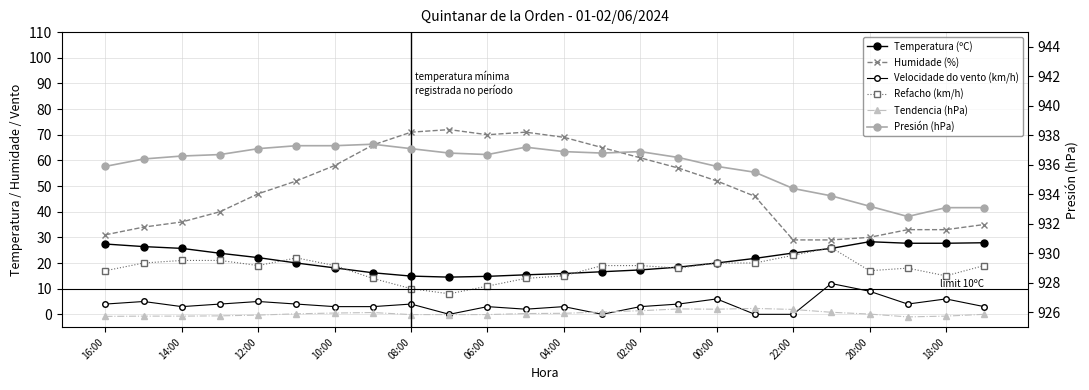

What is the sum of all Humidade (%) values?

1187.0